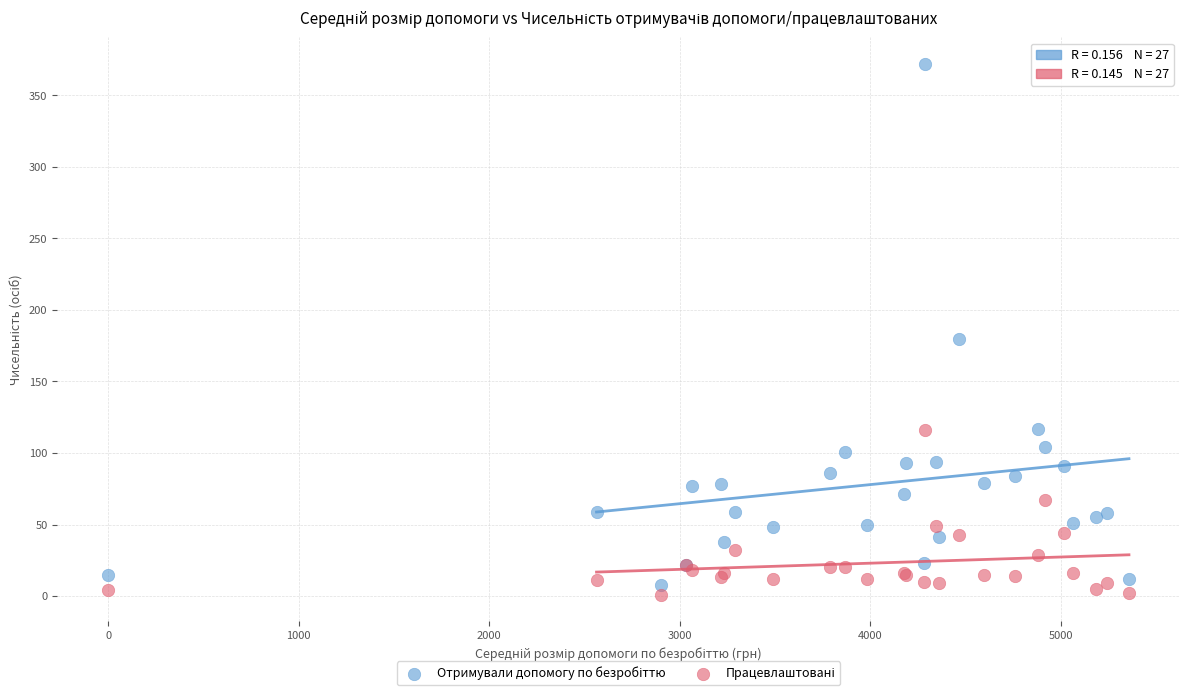

Across all series, what Y value is closest to 186?

180